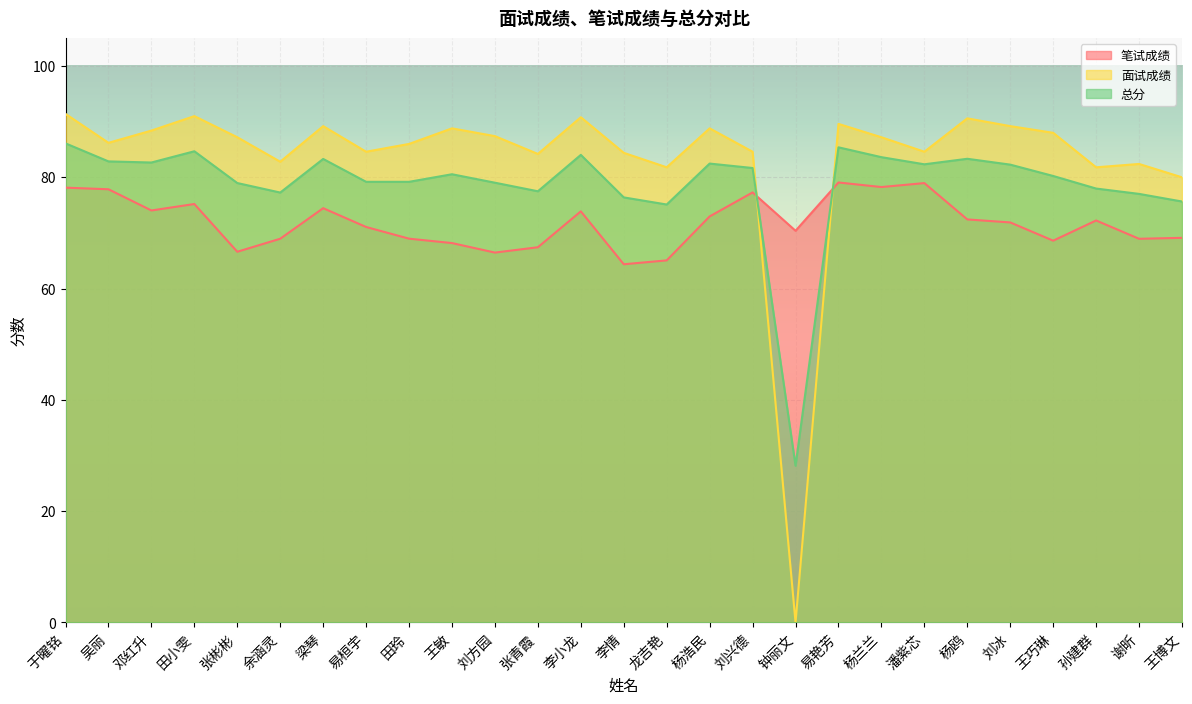

List the labels in order of 总分 value, largest first.

于曜铭, 易艳芳, 田小雯, 李小龙, 杨兰兰, 杨鸥, 梁琴, 吴丽, 邓红升, 杨浩民, 潘紫芯, 刘冰, 刘兴德, 王敏, 王巧琳, 易桓宇, 田玲, 刘方园, 张彬彬, 孙建群, 张青霞, 余涵灵, 谢昕, 李情, 王博文, 龙吉艳, 钟丽文